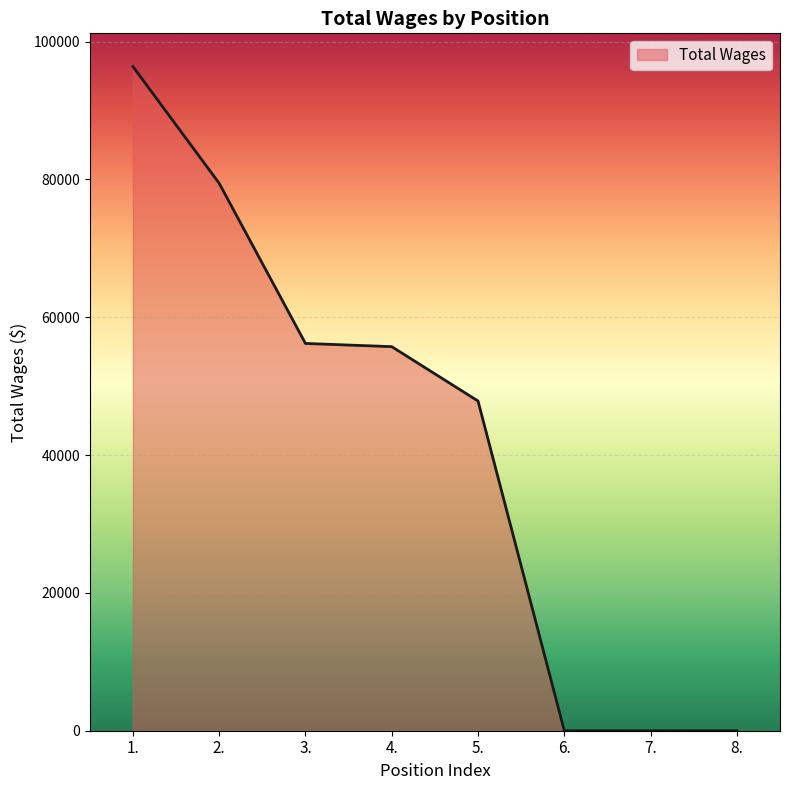

What is the sum of all values?

335546